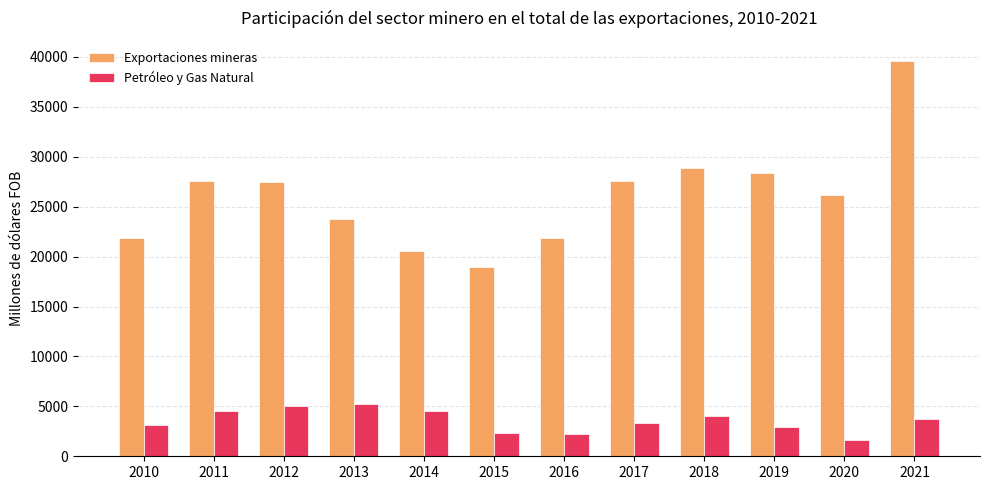

Which label corresponds to the smallest value in the chart?

2020